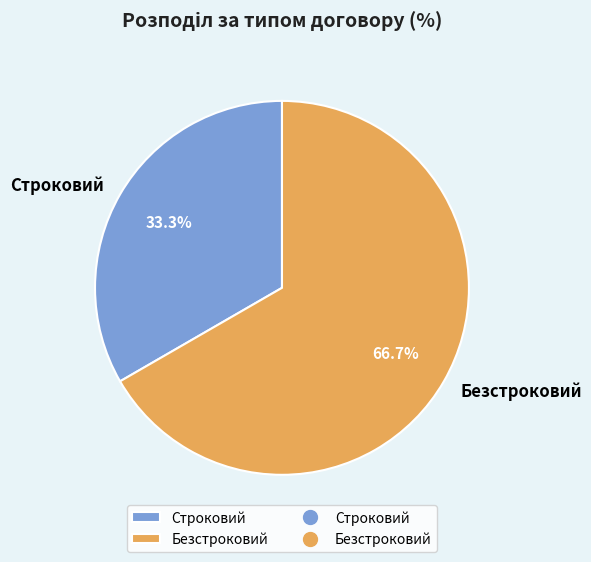

What is the total percentage of Безстроковий and Строковий?

100.0%